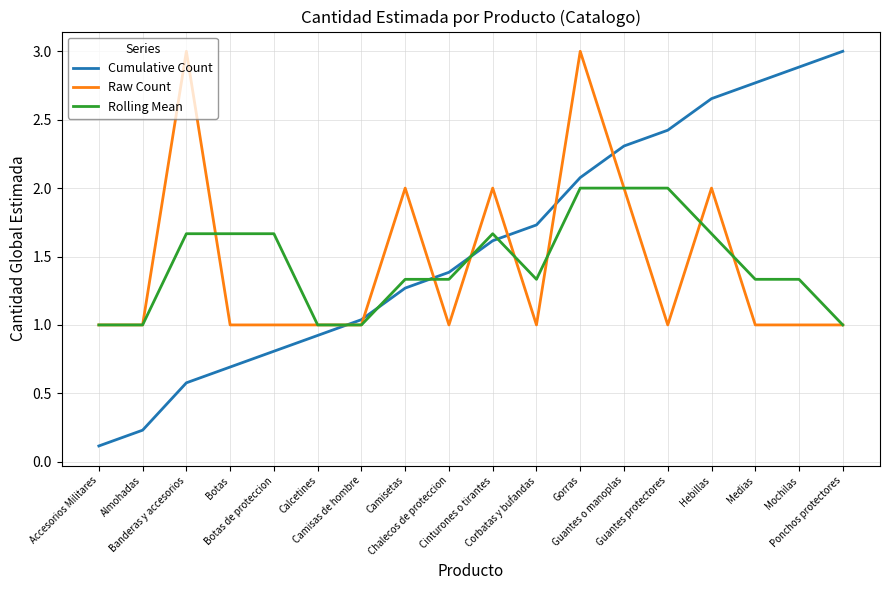

What is the average value of the Cumulative Count series?

1.6